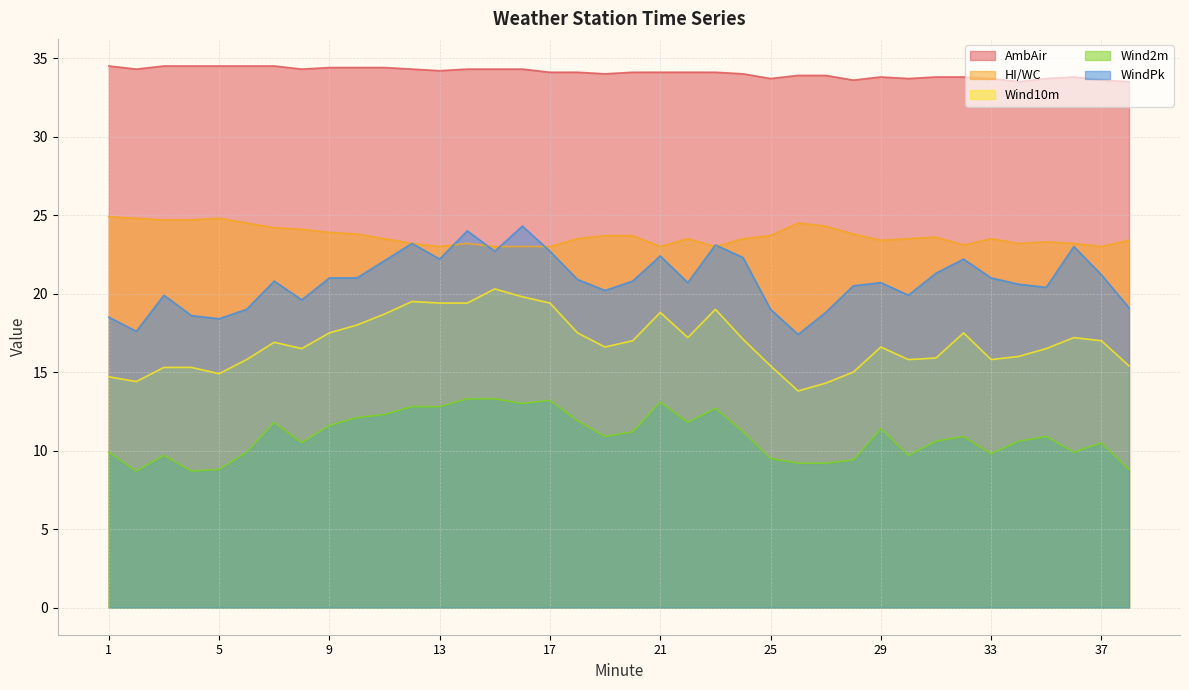

Which category has the lowest value in the WindPk series?

26